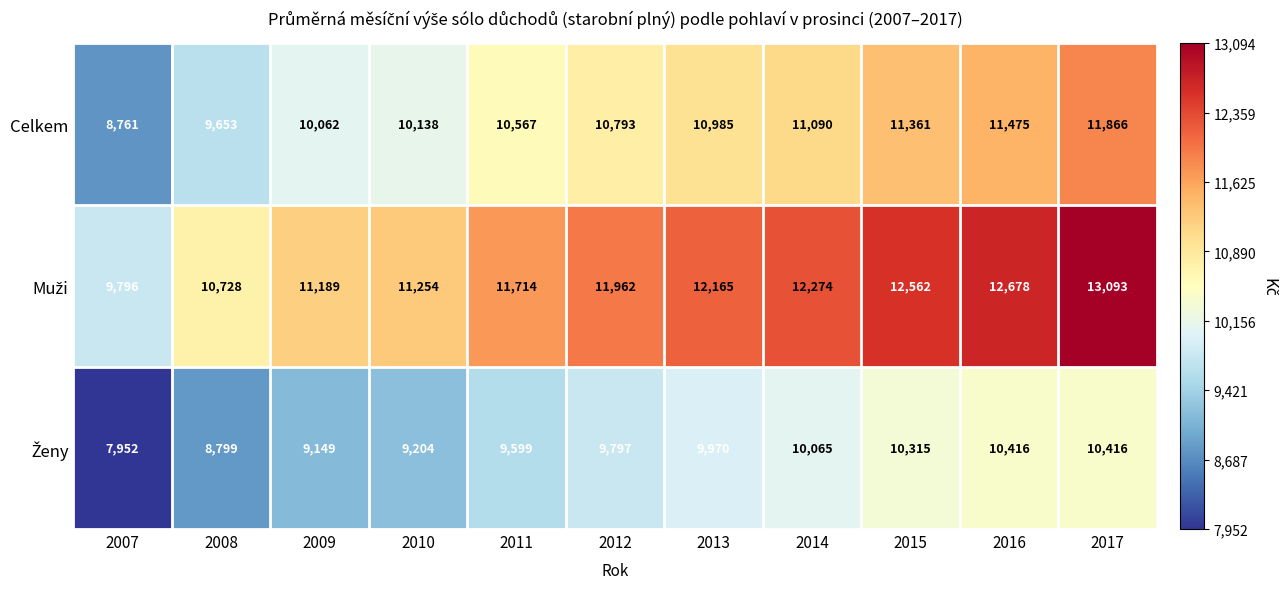

Rank the categories by Celkem value from highest to lowest.

2017, 2016, 2015, 2014, 2013, 2012, 2011, 2010, 2009, 2008, 2007